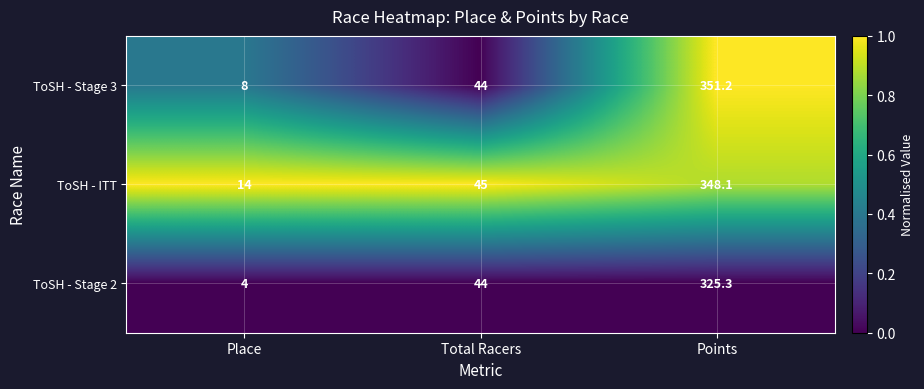

Rank the categories by ToSH - Stage 3 value from lowest to highest.

Place, Total Racers, Points